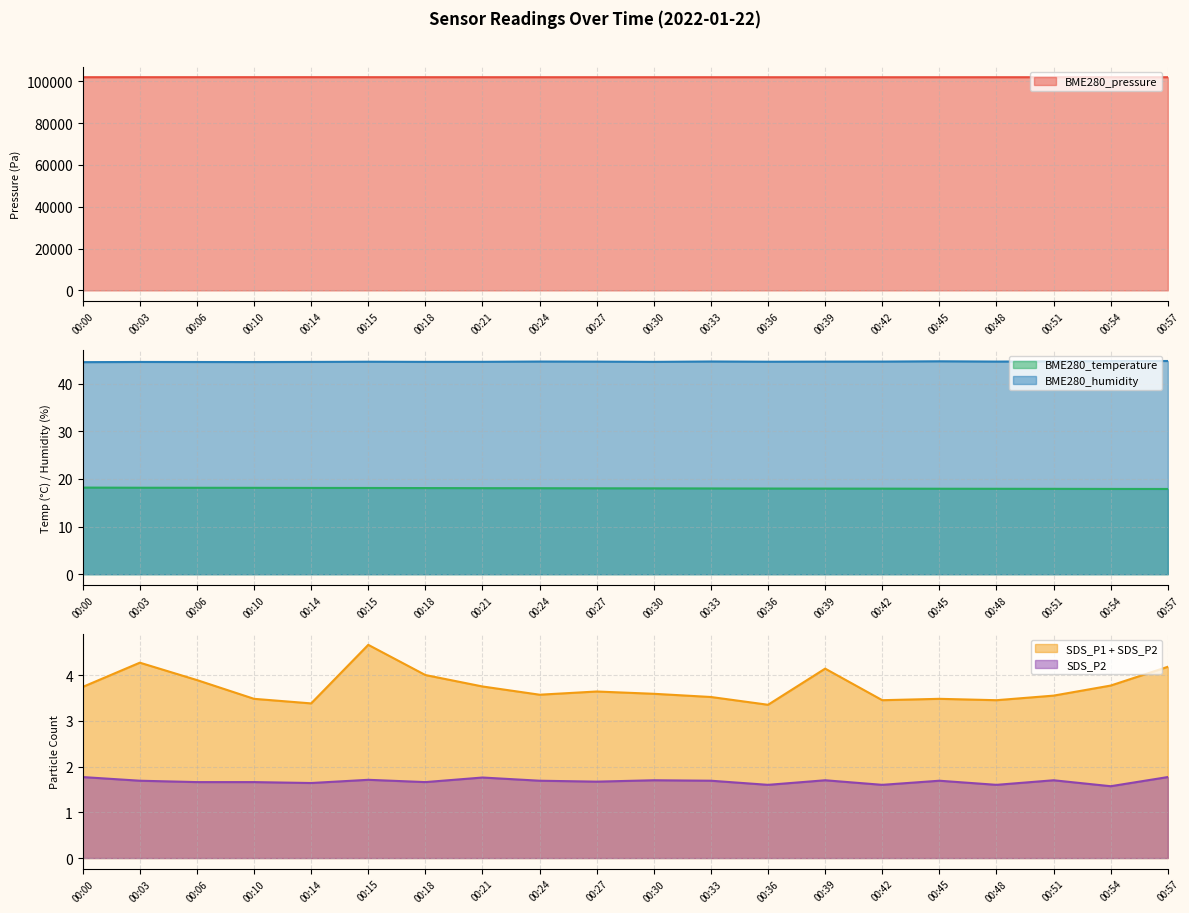

The value of BME280_temperature at 00:10 is 18.1. True or false?

True